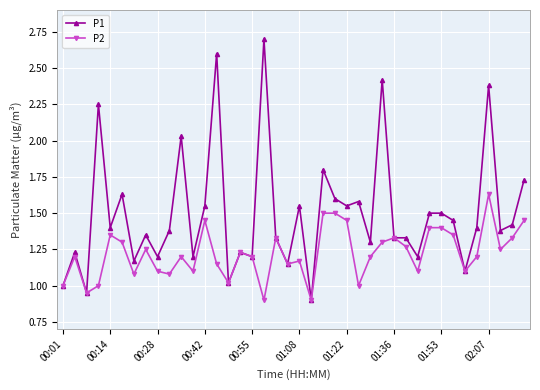

What is the value of the P2 point at the 24th from the left?

1.5